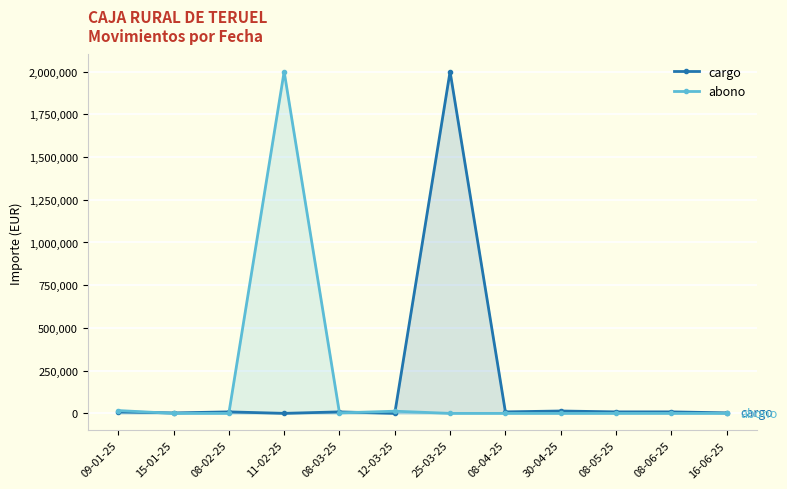

What is the maximum value shown in the chart?

2000005.0